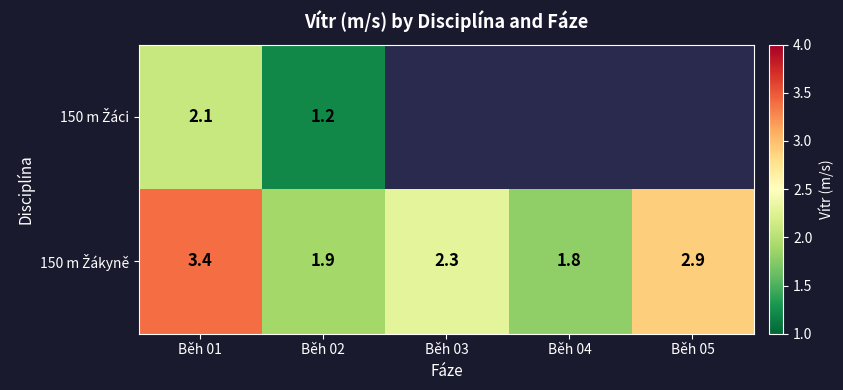

What is the difference between the highest and lowest values at Běh 02?

0.7